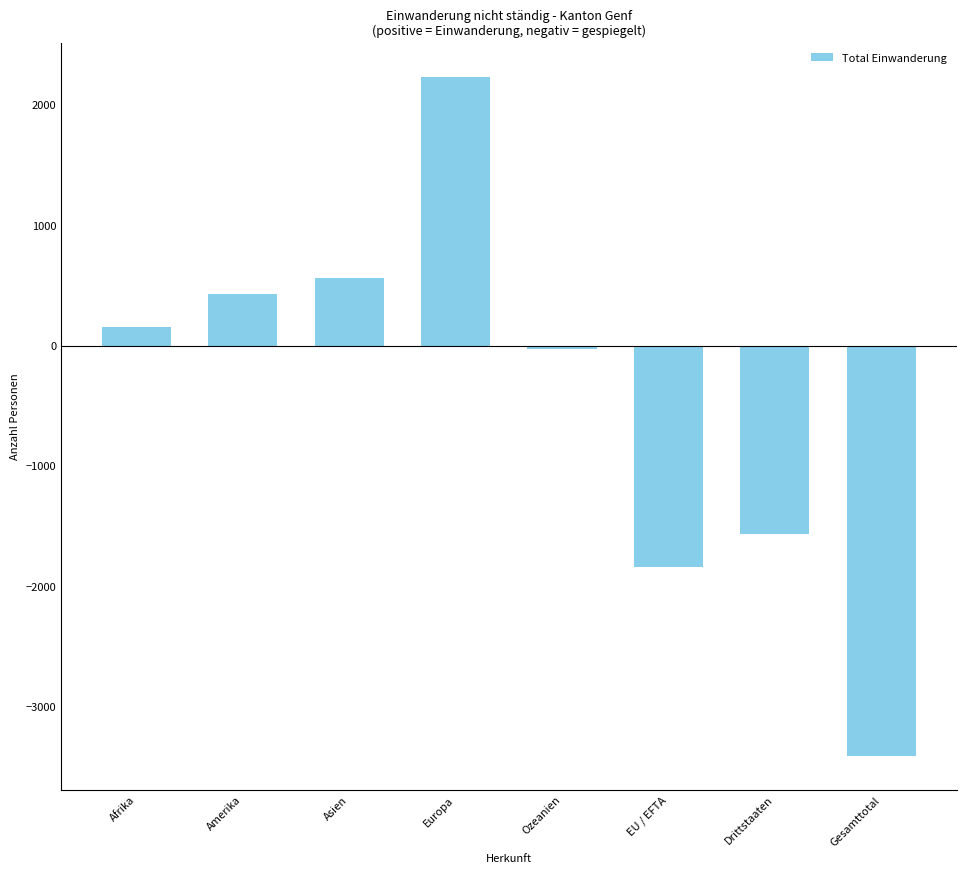

True or false: the data shows 565 at Asien.

True